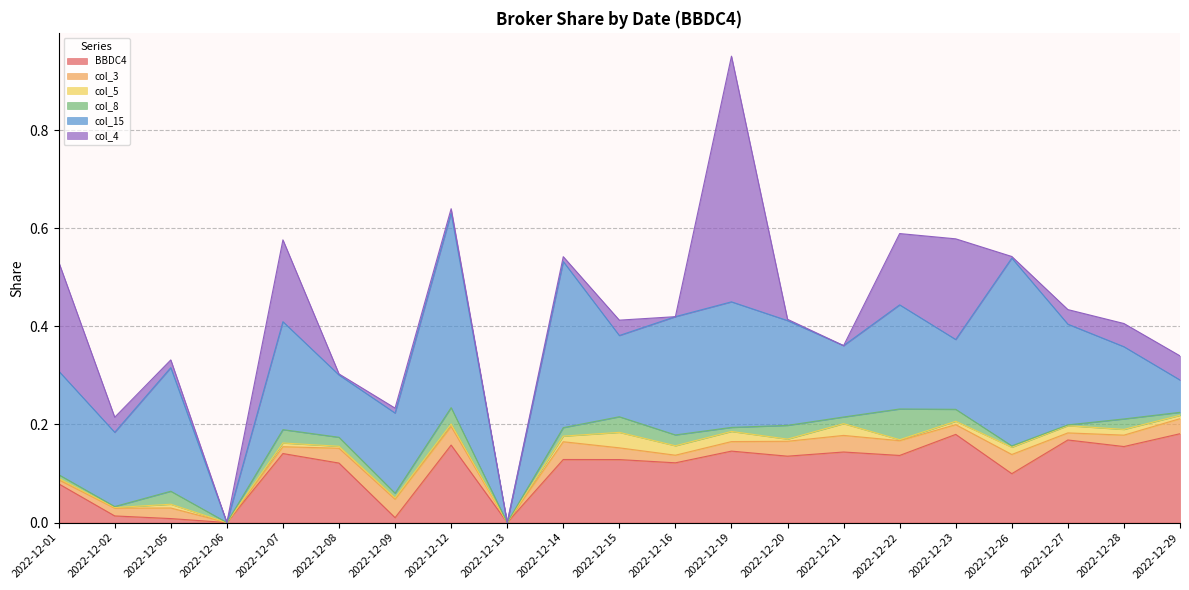

Count the number of data series in this chart.

6